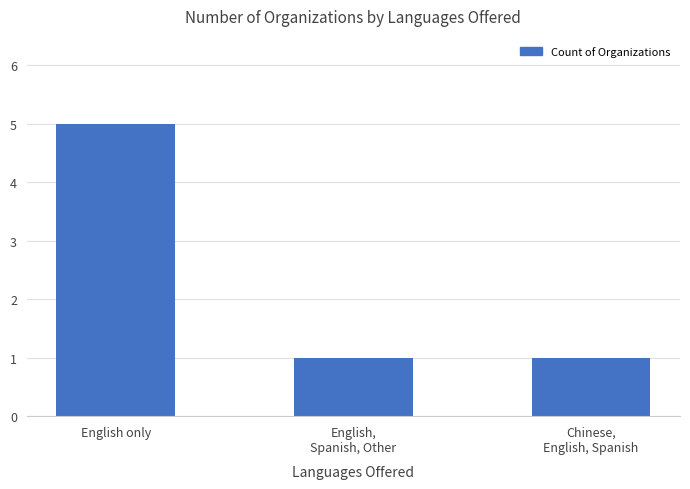

Is it true that the value at English only is 5?

True